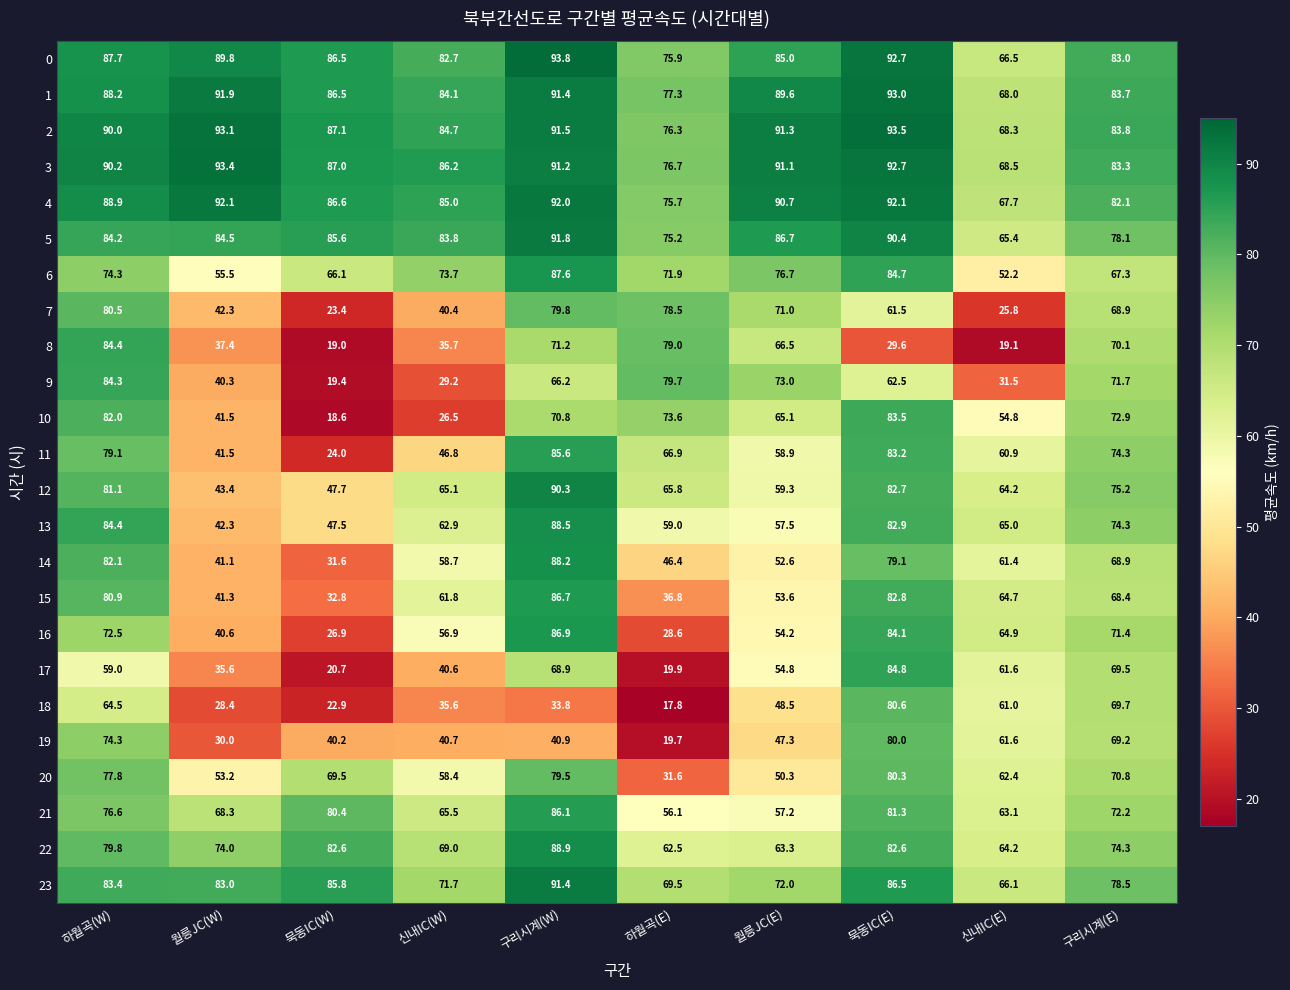

Which label corresponds to the largest value in the chart?

구리시계(W)